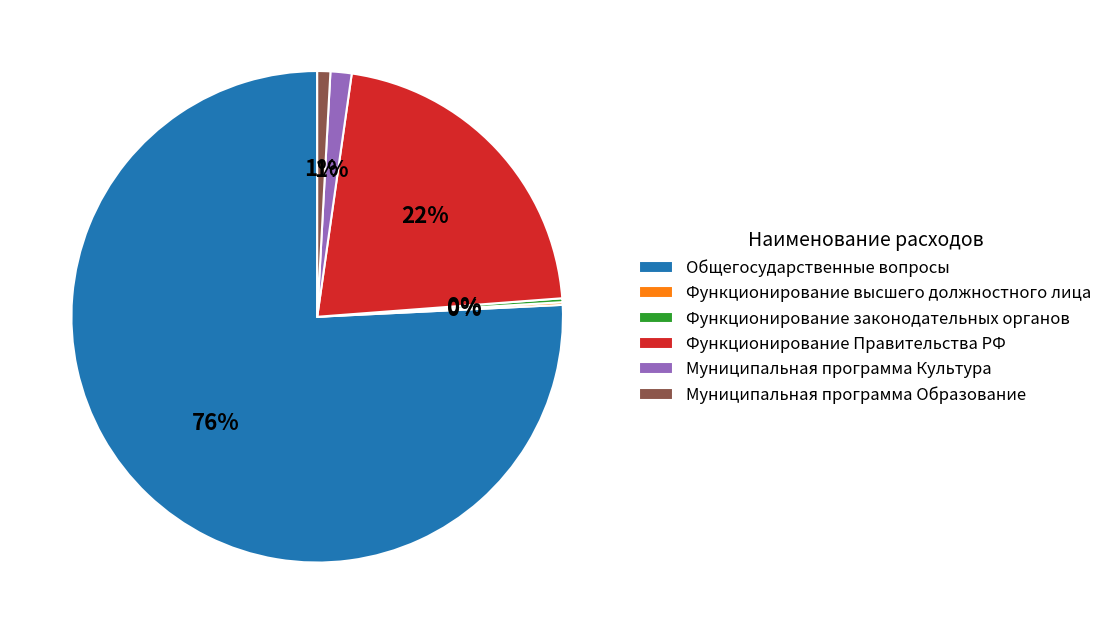

Is there a majority slice in this chart?

Yes